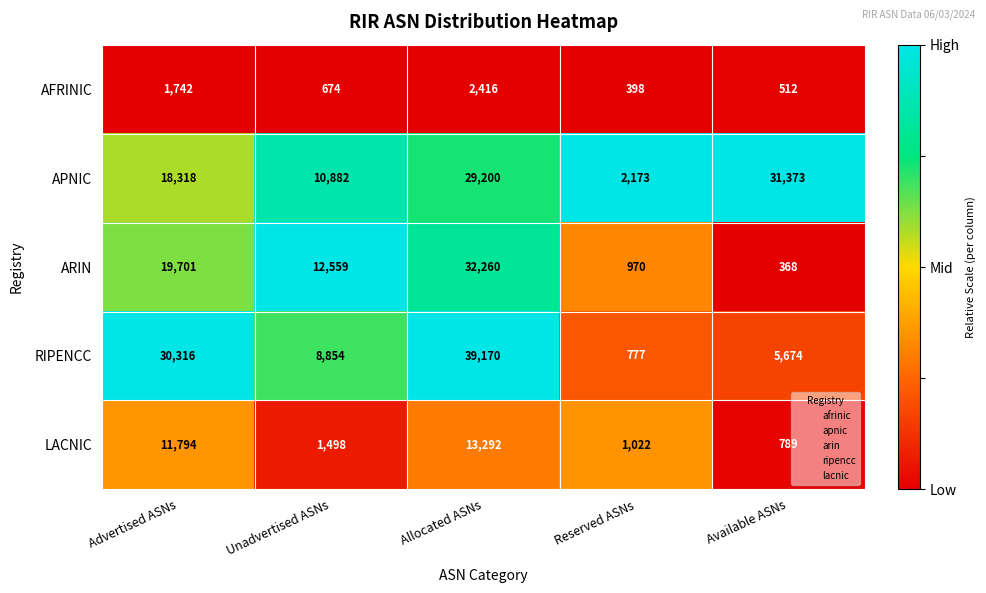

What is the smallest value displayed?

368